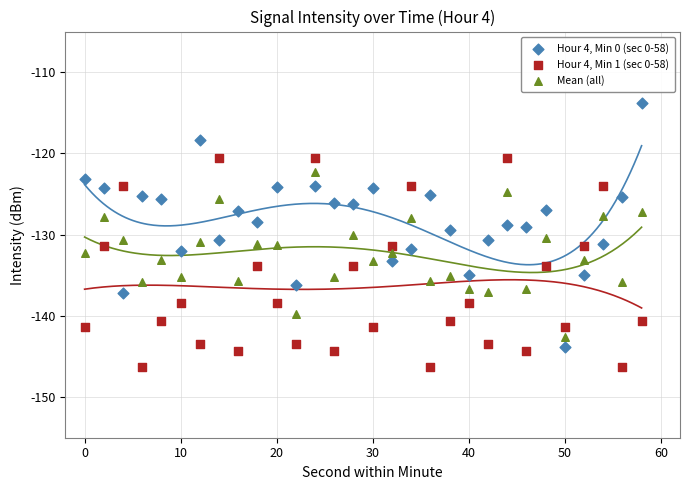

Which series reaches the maximum Y coordinate?

Hour 4, Min 0 (sec 0-58)